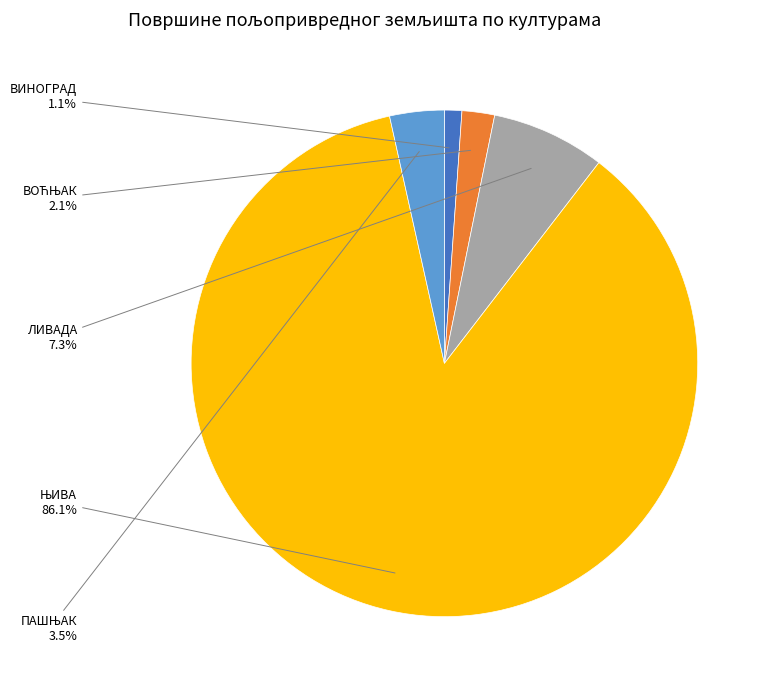

Which slice is the smallest?

ВИНОГРАД